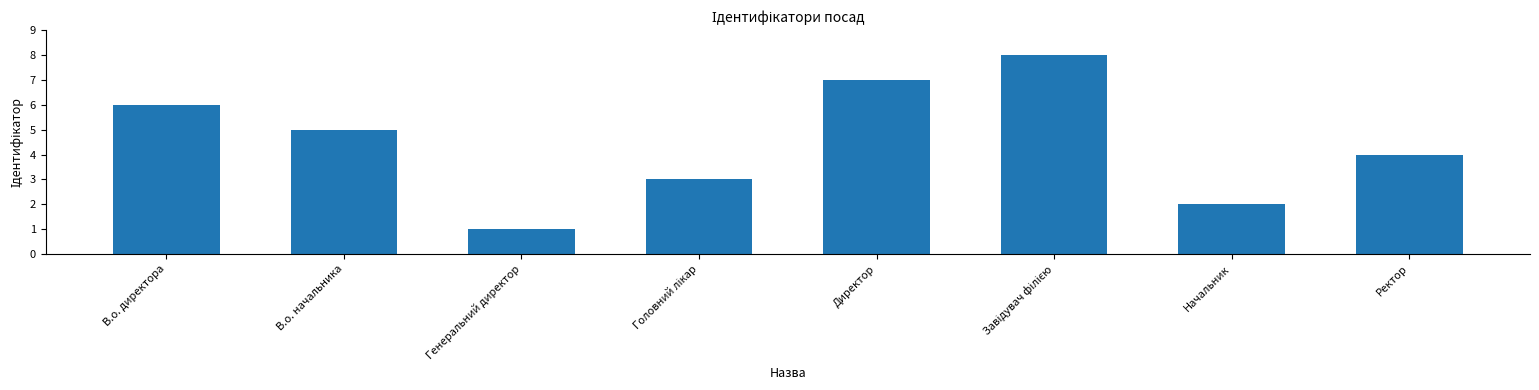

What is the label of the 2nd bar from the left?

В.о. начальника